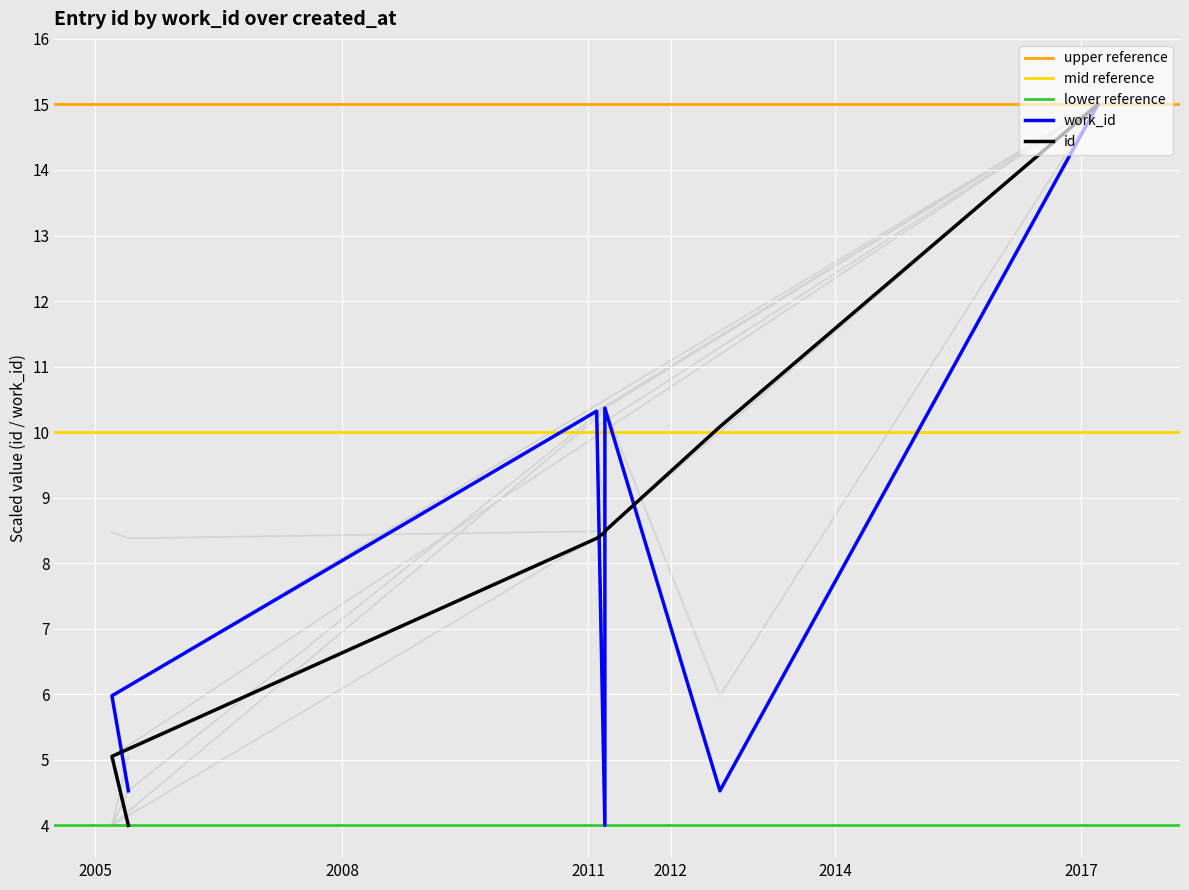

Which series has the widest spread of values?

work_id